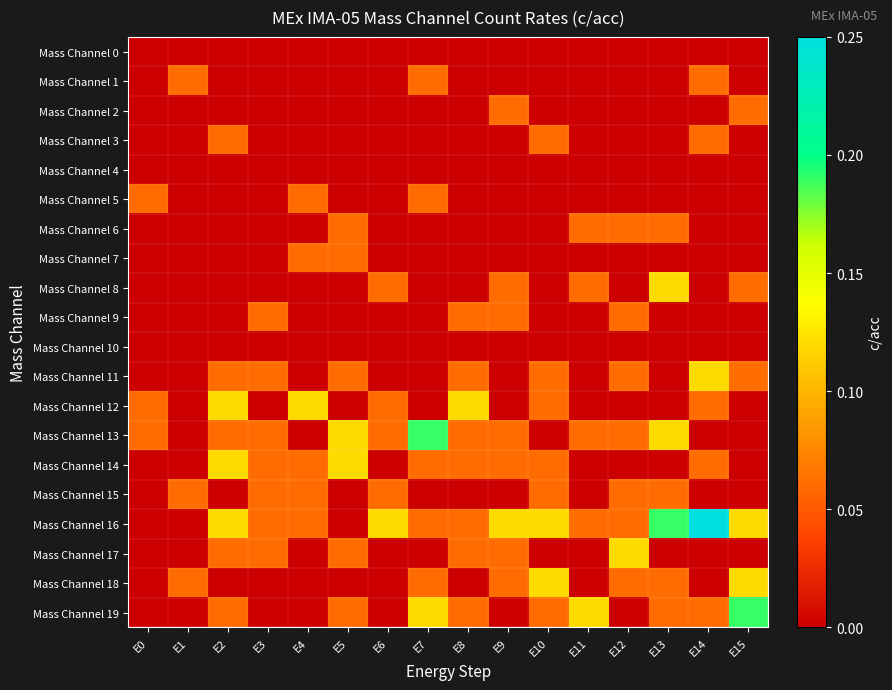

Between E10 and E1, which is larger?

E10